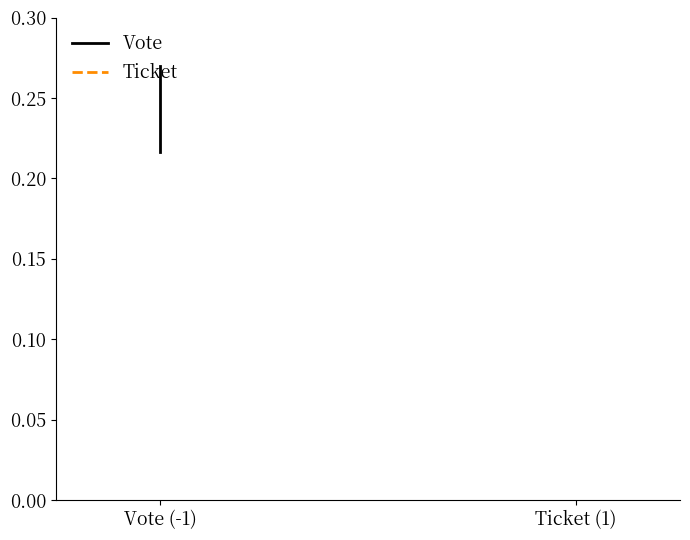

True or false: Ticket has a value of 0.0 at Ticket (1).

True